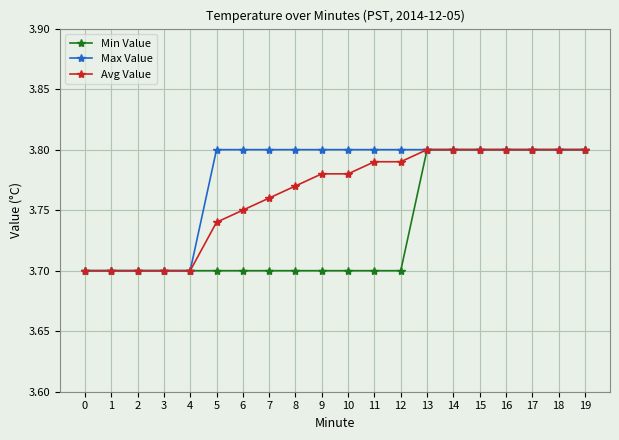

Is the value of Min Value at 2 greater than the value of Avg Value at 14?

No